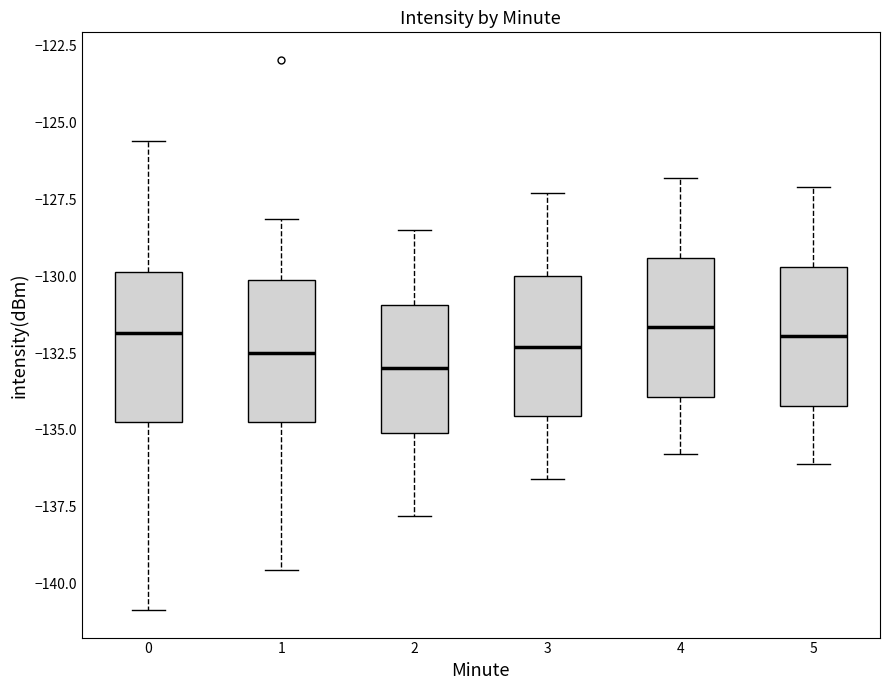

Reading left to right, transcribe this box plot: for each box, give where its median line is, the range the box spans, and where its two whiskers end, as read against the y-axis. The values are not printed on the chart, so give them approximately, as read against the axis.

0: median -132.0, box -134.5 to -130.0, whiskers -141.0 to -125.5
1: median -132.5, box -134.5 to -130.0, whiskers -139.5 to -128.0
2: median -133.0, box -135.0 to -131.0, whiskers -138.0 to -128.5
3: median -132.5, box -134.5 to -130.0, whiskers -136.5 to -127.5
4: median -131.5, box -134.0 to -129.5, whiskers -136.0 to -127.0
5: median -132.0, box -134.0 to -129.5, whiskers -136.0 to -127.0